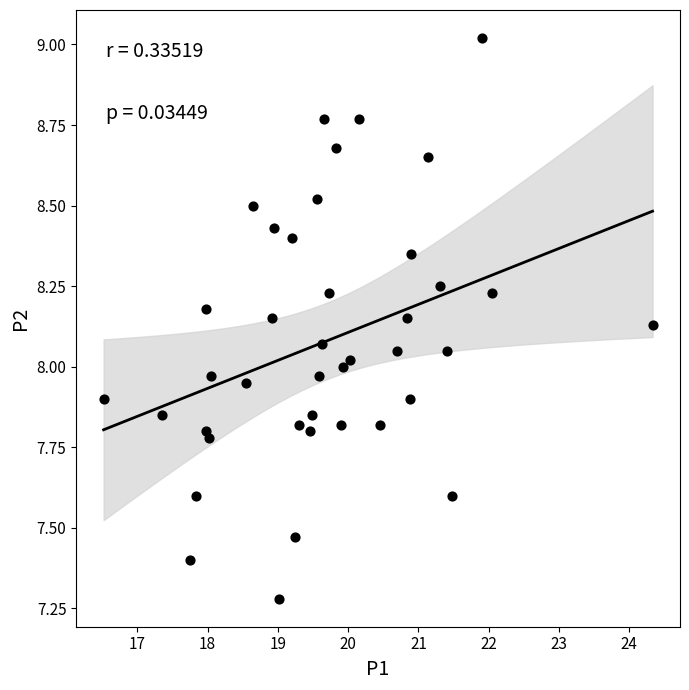

What is the range of Y values (max minus min)?

1.7